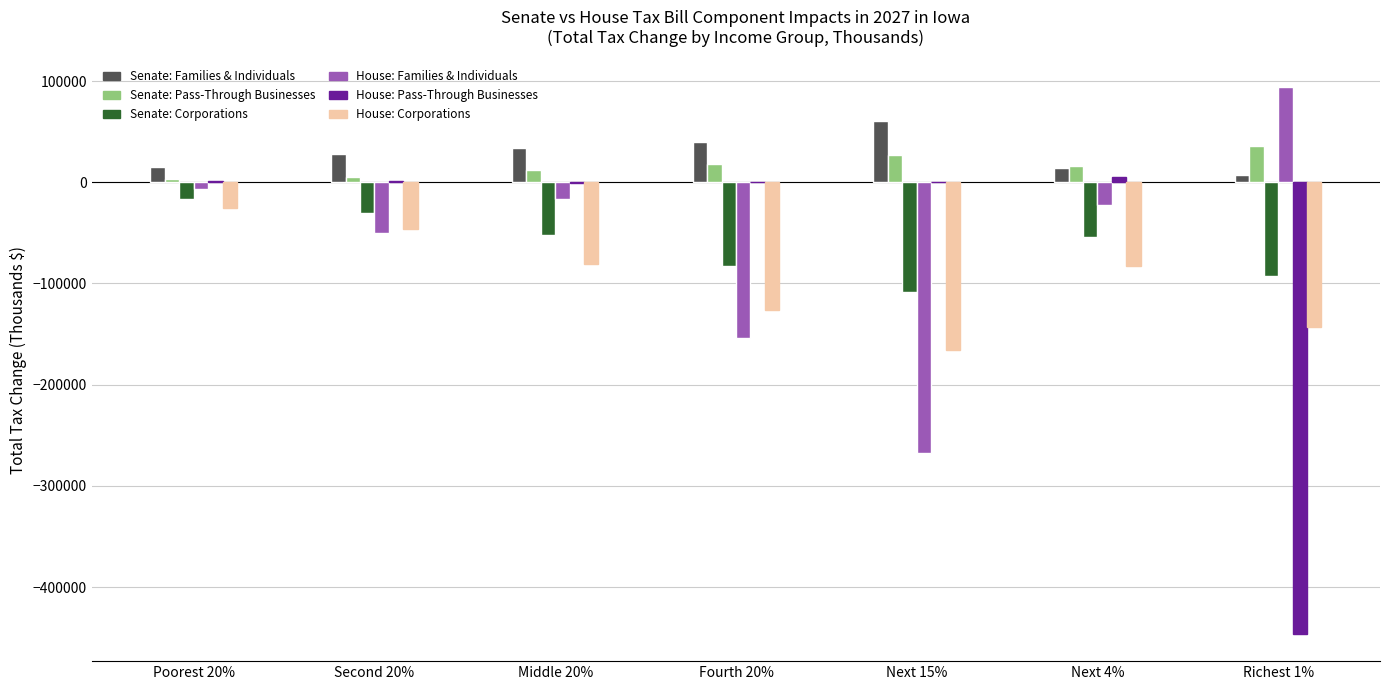

What is the greatest value displayed?

94200